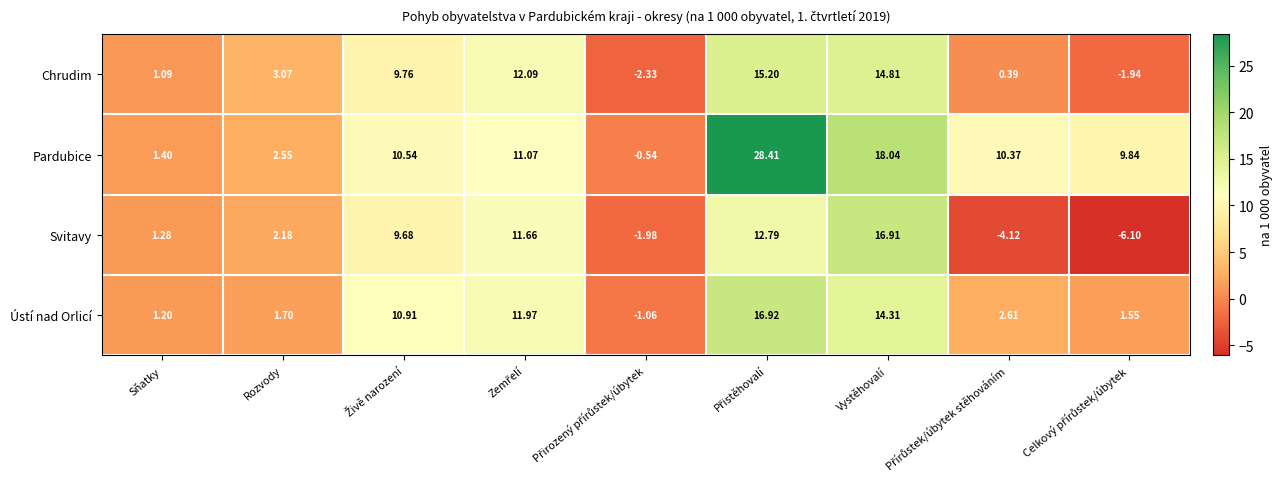

Which series has the largest total across all categories?

Pardubice